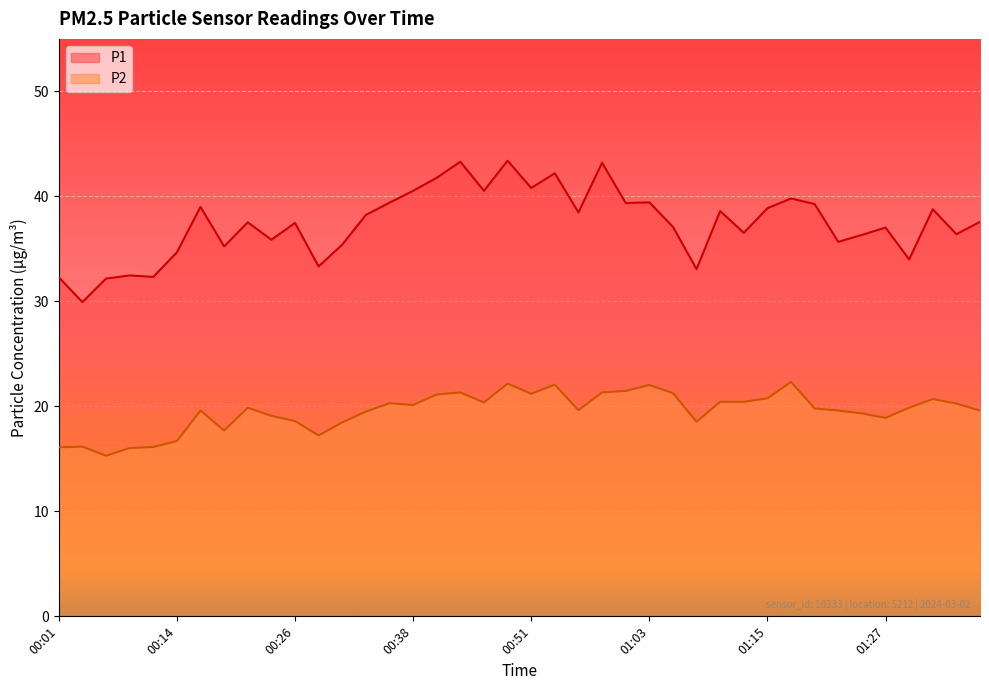

What is the approximate value of P2 at 00:48?

22.2